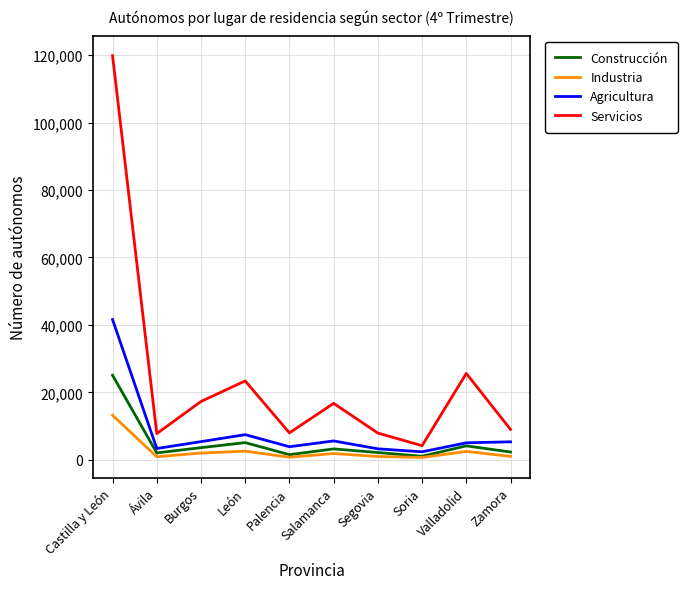

Does the chart display data point markers on the line(s)?

No